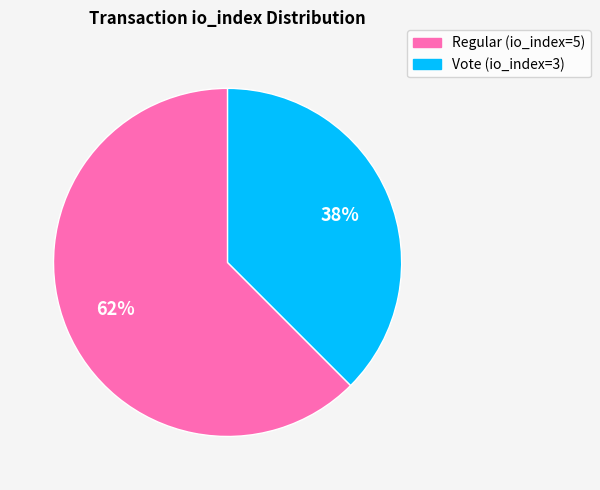

What is the ratio of the value at Vote (io_index=3) to the value at Regular (io_index=5)?

0.6